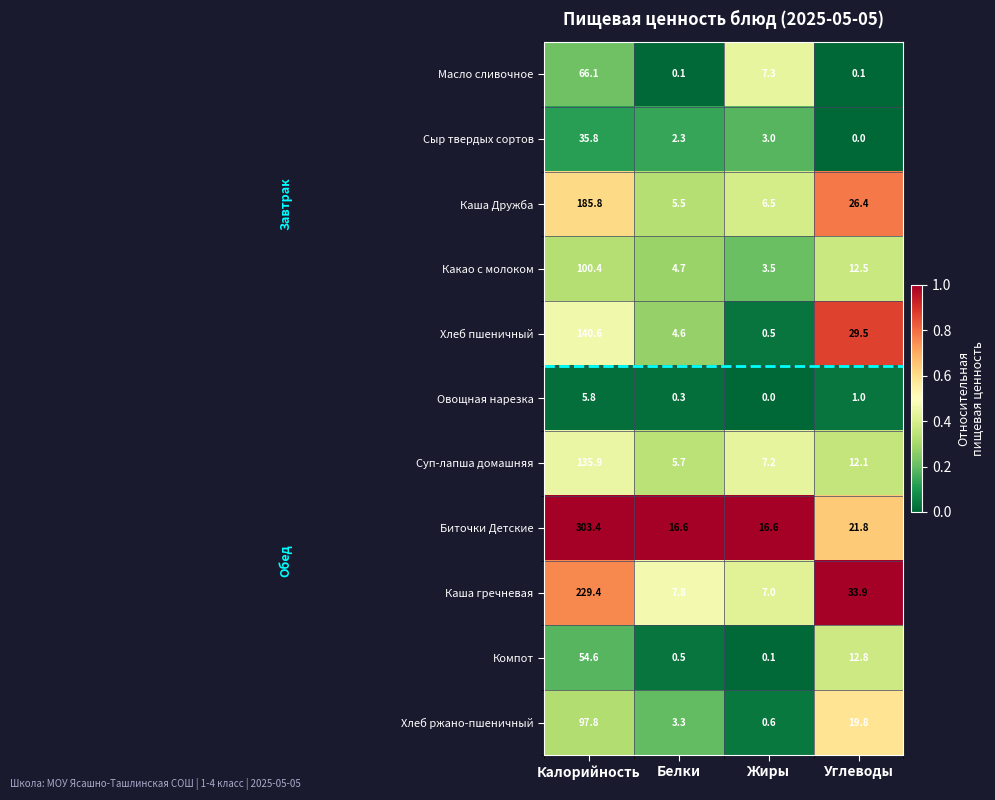

Where does the Сыр твердых сортов series first go above 3?

Калорийность